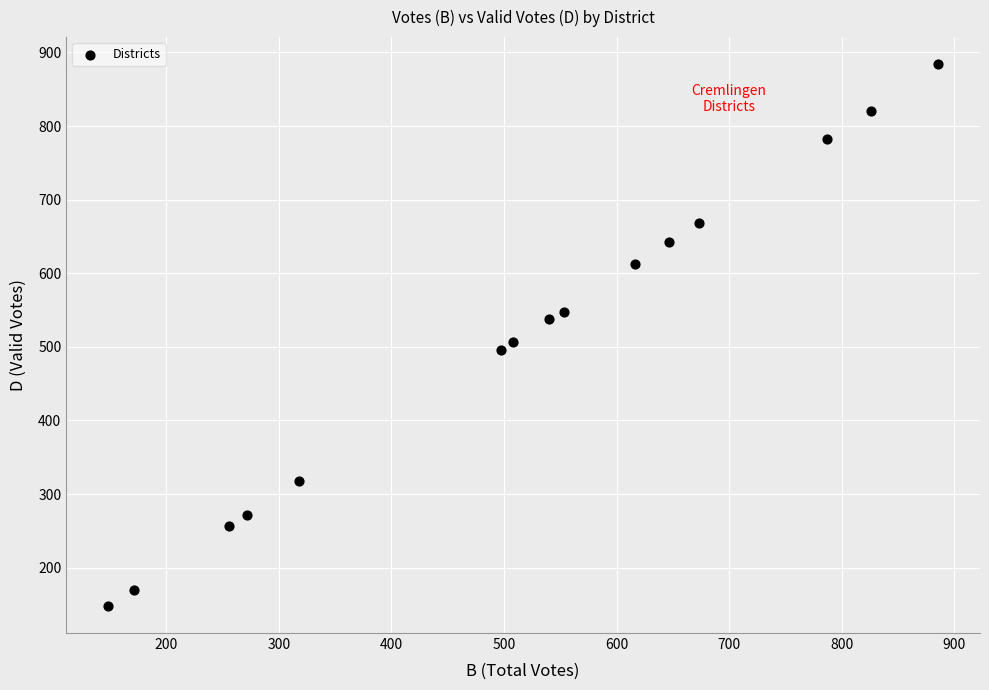

What Y value in the scatter plot is closest to 516?

507